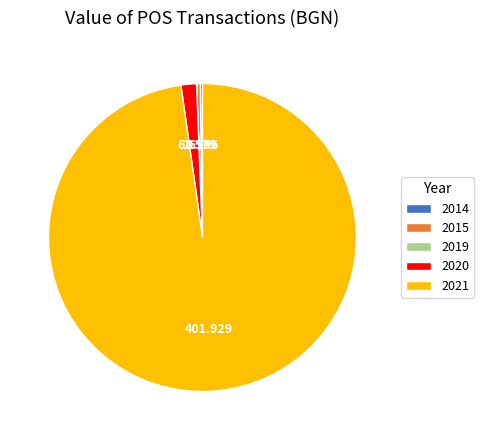

Is there any slice that represents more than half of the pie?

Yes